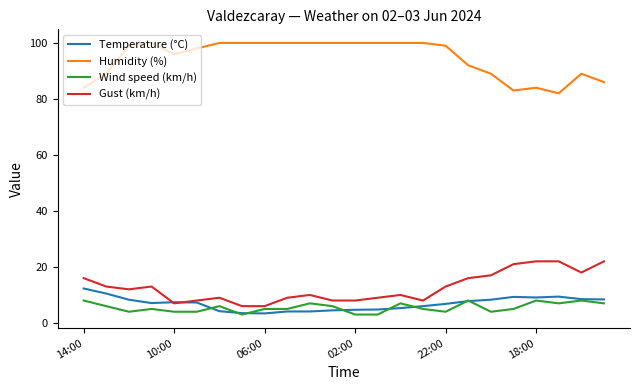

Which series has the largest total across all categories?

Humidity (%)